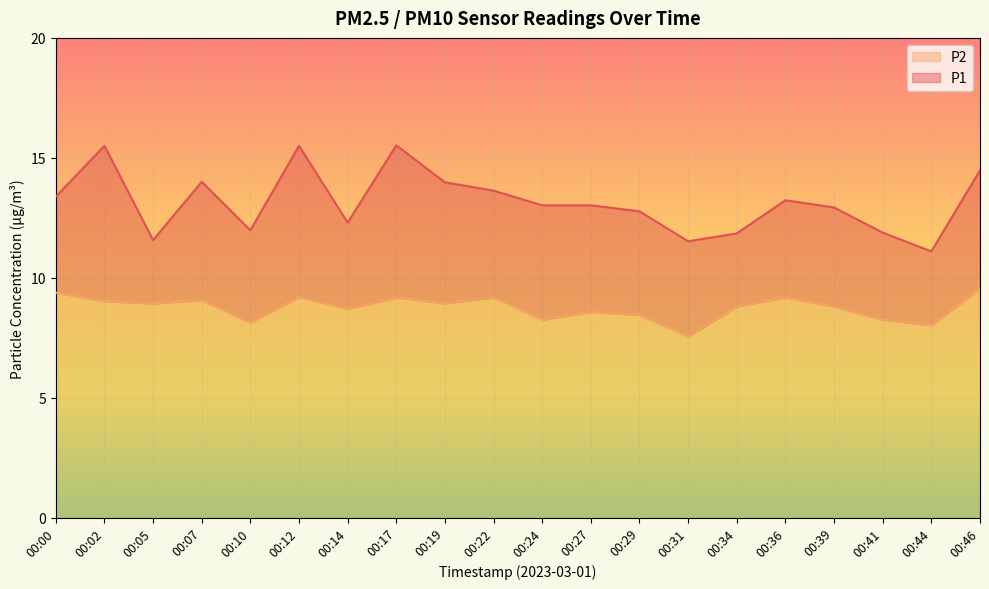

At how many categories does at least one series exceed 14?

4